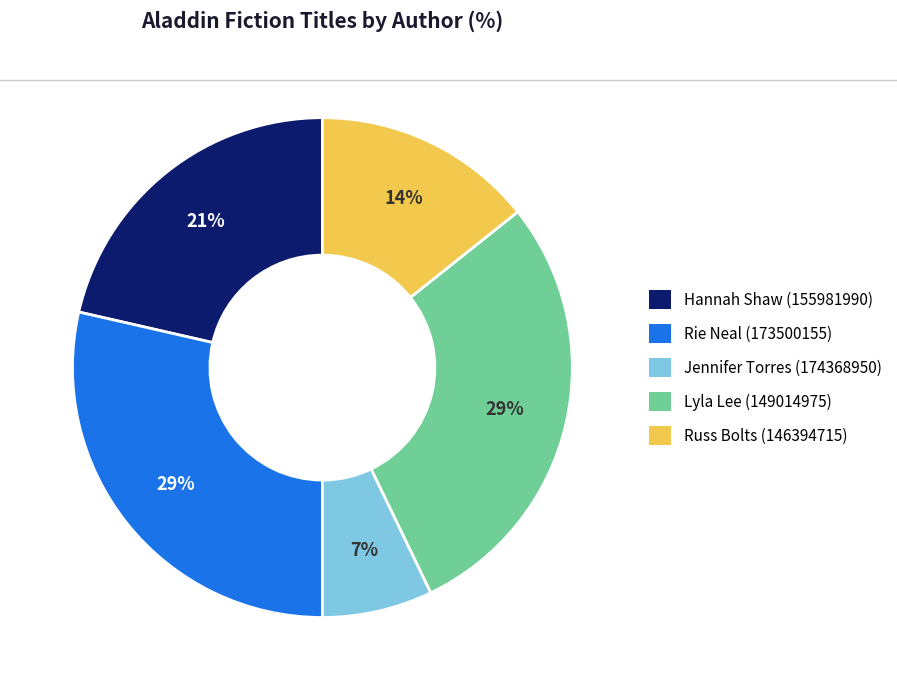

Which slice is the smallest?

Jennifer Torres (174368950)